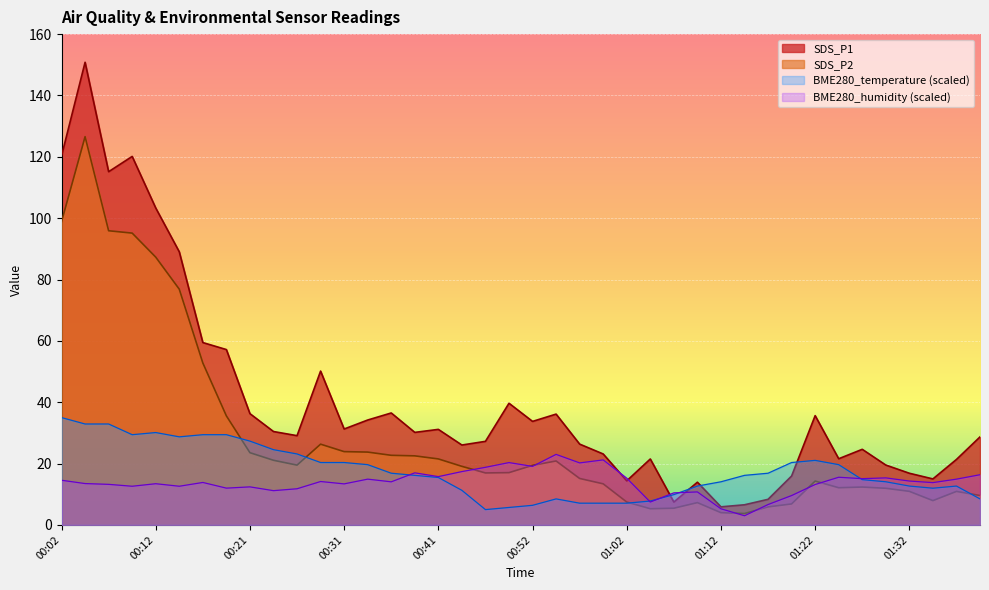

Rank the series at 01:17 from highest to lowest value.

BME280_temperature, SDS_P1, BME280_humidity, SDS_P2